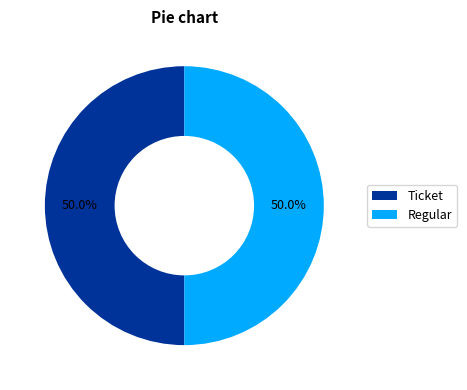

What is the ratio of the value at Ticket to the value at Regular?

1.0